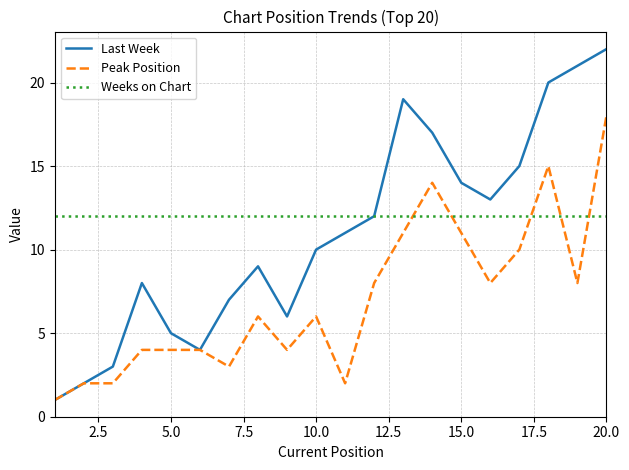

Which series has the largest total across all categories?

Weeks on Chart